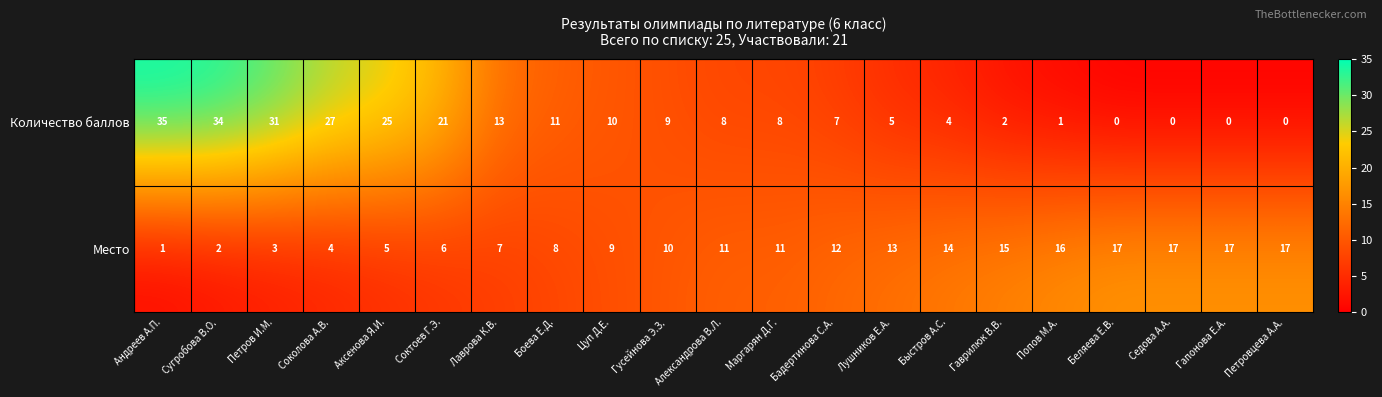

What is the approximate value of Место at Быстров А.С., to the nearest 10?

10